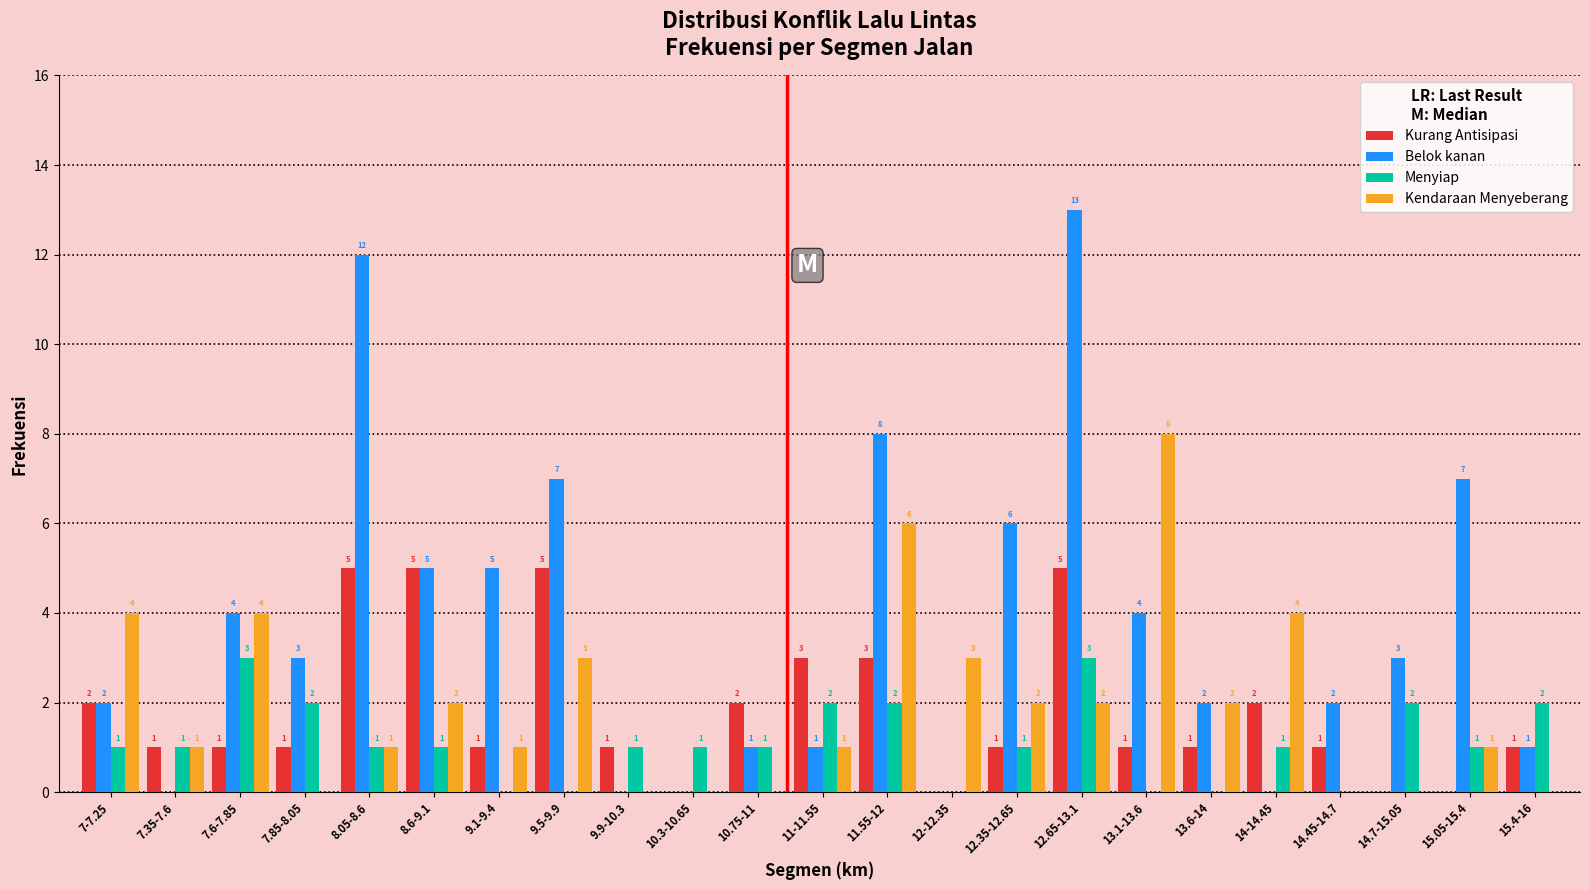

Reading left to right, list all the values displayed in this chart.

Kurang Antisipasi: 7-7.25=2	7.35-7.6=1	7.6-7.85=1	7.85-8.05=1	8.05-8.6=5	8.6-9.1=5	9.1-9.4=1	9.5-9.9=5	9.9-10.3=1	10.3-10.65=0	10.75-11=2	11-11.55=3	11.55-12=3	12-12.35=0	12.35-12.65=1	12.65-13.1=5	13.1-13.6=1	13.6-14=1	14-14.45=2	14.45-14.7=1	14.7-15.05=0	15.05-15.4=0	15.4-16=1
Belok kanan: 7-7.25=2	7.35-7.6=0	7.6-7.85=4	7.85-8.05=3	8.05-8.6=12	8.6-9.1=5	9.1-9.4=5	9.5-9.9=7	9.9-10.3=0	10.3-10.65=0	10.75-11=1	11-11.55=1	11.55-12=8	12-12.35=0	12.35-12.65=6	12.65-13.1=13	13.1-13.6=4	13.6-14=2	14-14.45=0	14.45-14.7=2	14.7-15.05=3	15.05-15.4=7	15.4-16=1
Menyiap: 7-7.25=1	7.35-7.6=1	7.6-7.85=3	7.85-8.05=2	8.05-8.6=1	8.6-9.1=1	9.1-9.4=0	9.5-9.9=0	9.9-10.3=1	10.3-10.65=1	10.75-11=1	11-11.55=2	11.55-12=2	12-12.35=0	12.35-12.65=1	12.65-13.1=3	13.1-13.6=0	13.6-14=0	14-14.45=1	14.45-14.7=0	14.7-15.05=2	15.05-15.4=1	15.4-16=2
Kendaraan Menyeberang: 7-7.25=4	7.35-7.6=1	7.6-7.85=4	7.85-8.05=0	8.05-8.6=1	8.6-9.1=2	9.1-9.4=1	9.5-9.9=3	9.9-10.3=0	10.3-10.65=0	10.75-11=0	11-11.55=1	11.55-12=6	12-12.35=3	12.35-12.65=2	12.65-13.1=2	13.1-13.6=8	13.6-14=2	14-14.45=4	14.45-14.7=0	14.7-15.05=0	15.05-15.4=1	15.4-16=0